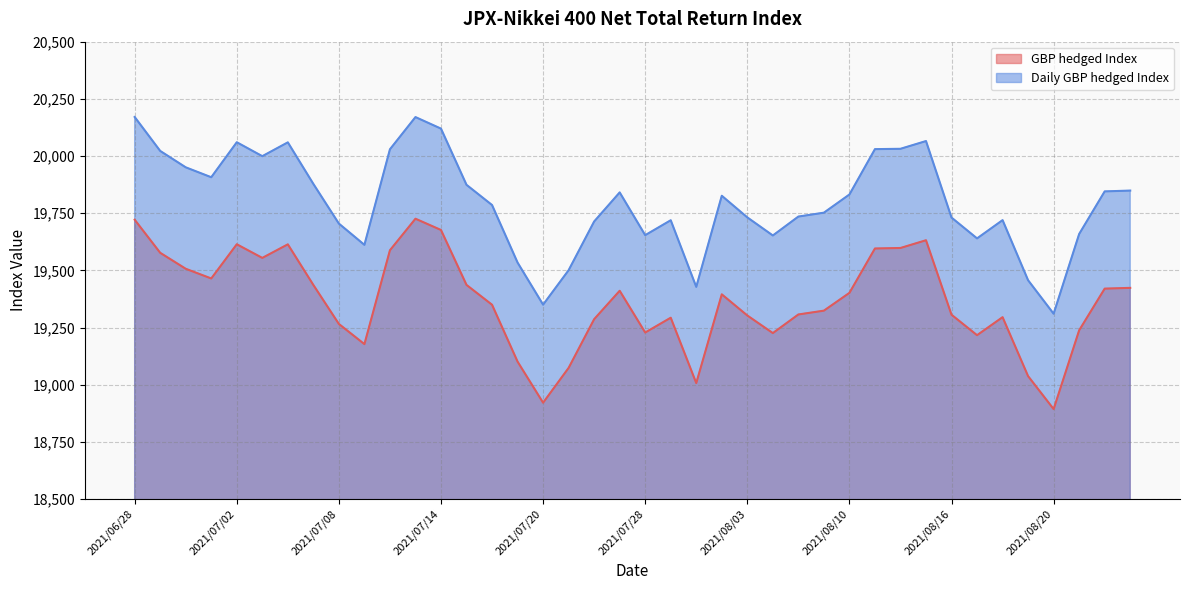

True or false: Close(JPX-Nikkei 400 Net Total Return GBP hedged Index) has more than 1 interior local peaks.

True